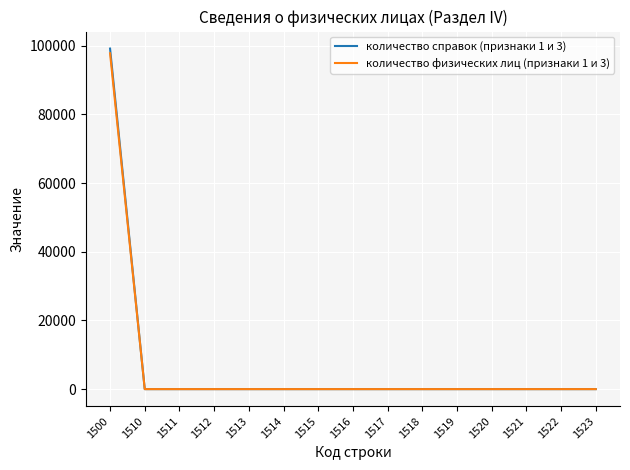

What is the difference between the maximum and minimum values in the количество справок (признаки 1 и 3) series?

99131